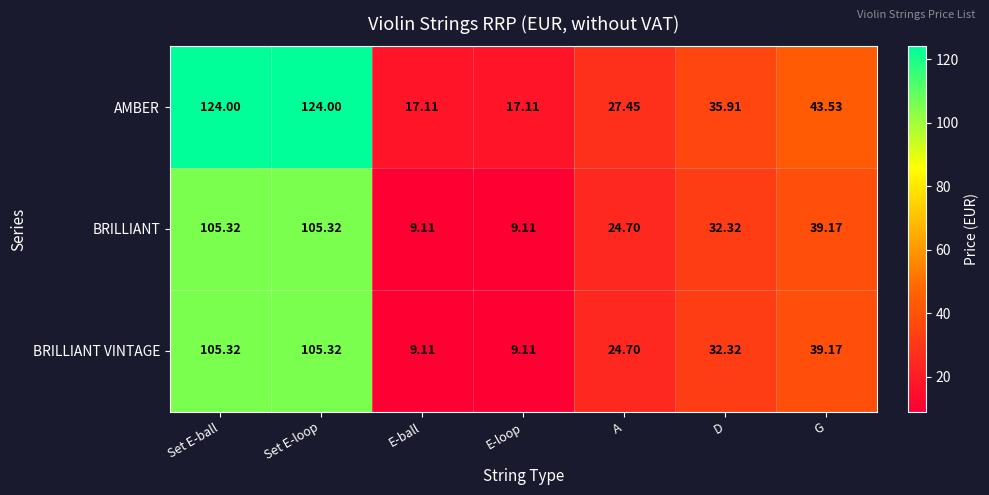

Which series has the widest spread of values?

AMBER